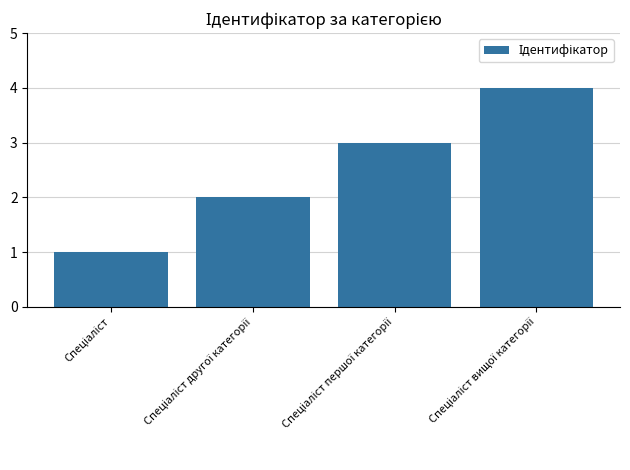

What is the greatest value displayed?

4